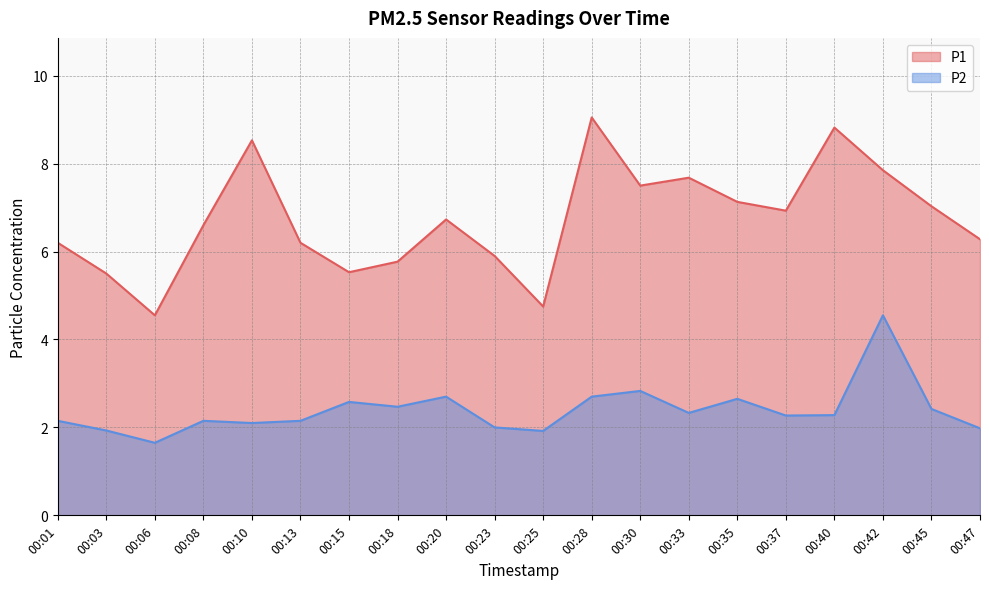

What is the sum of the P1 values at 00:47 and 00:15?

11.8